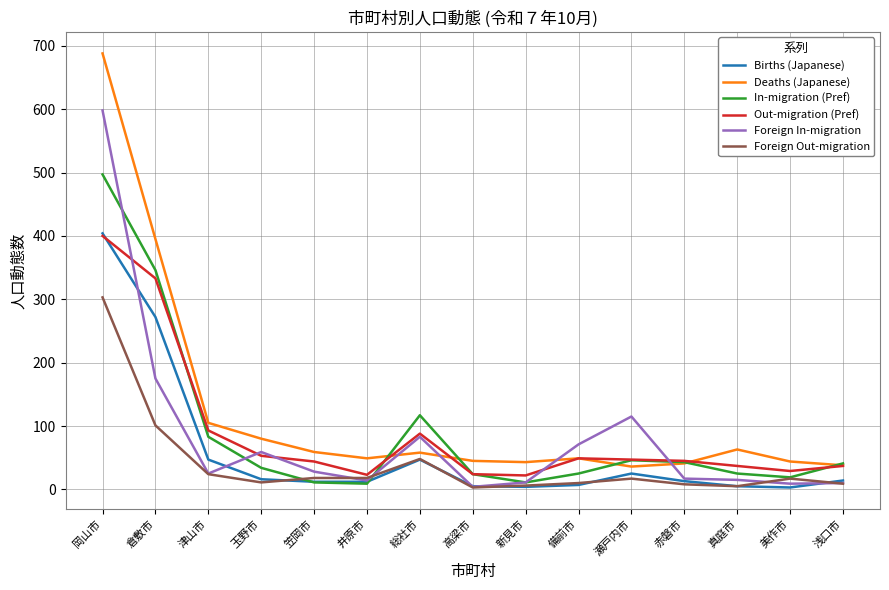

At which category is the sum across all series the highest?

岡山市